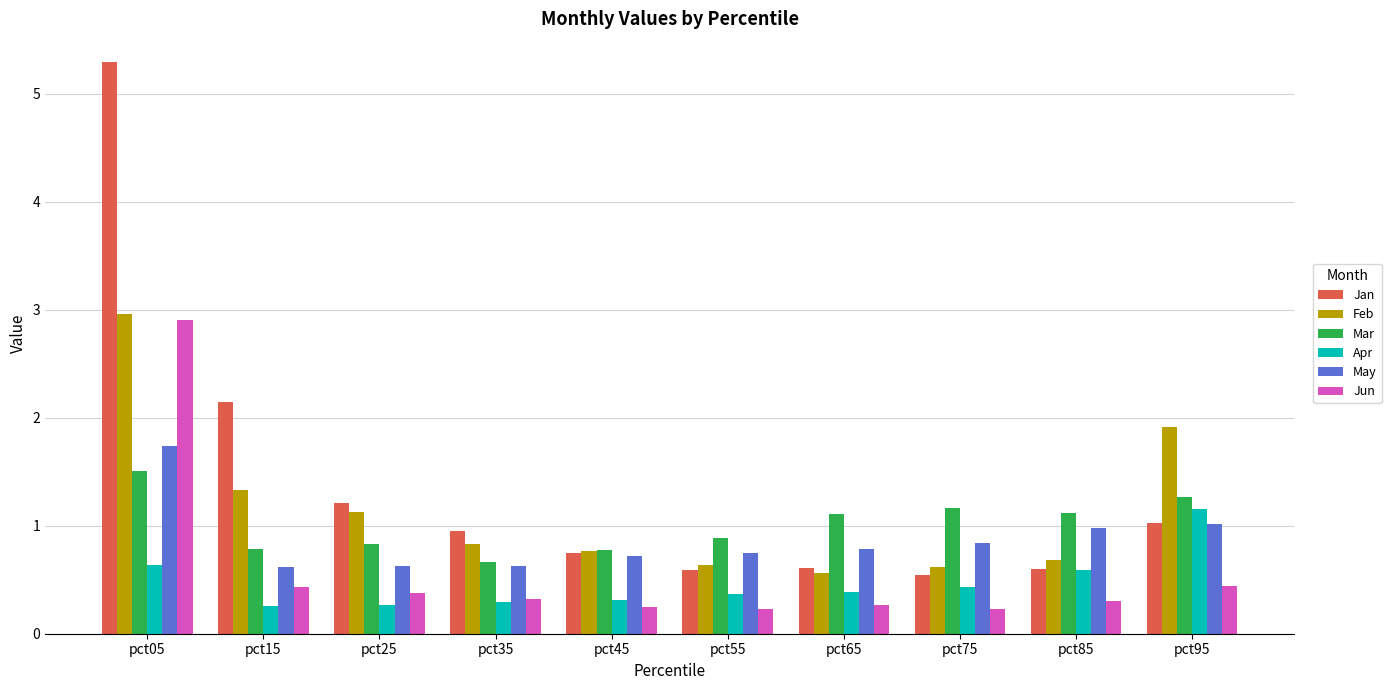

The May series shows 0.7 at pct45. True or false?

True